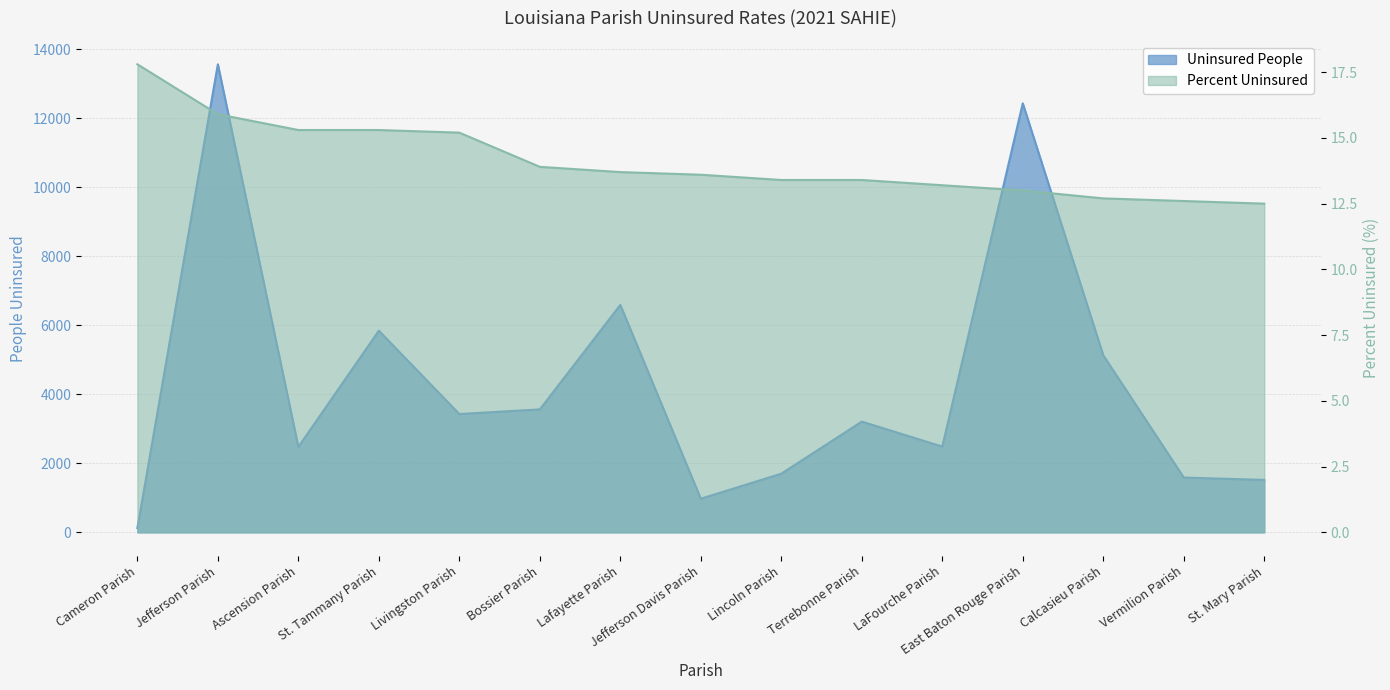

How many data points in Percent Uninsured are above 13?

11